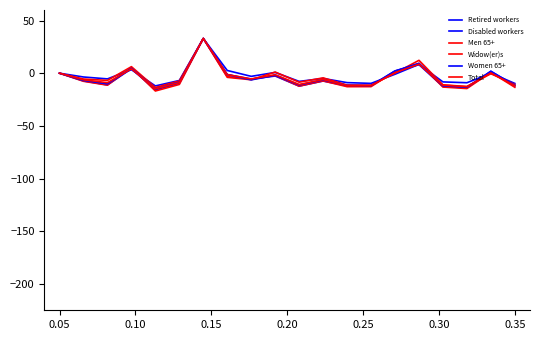

True or false: Retired workers has more than 1 points higher than both neighbors.

True